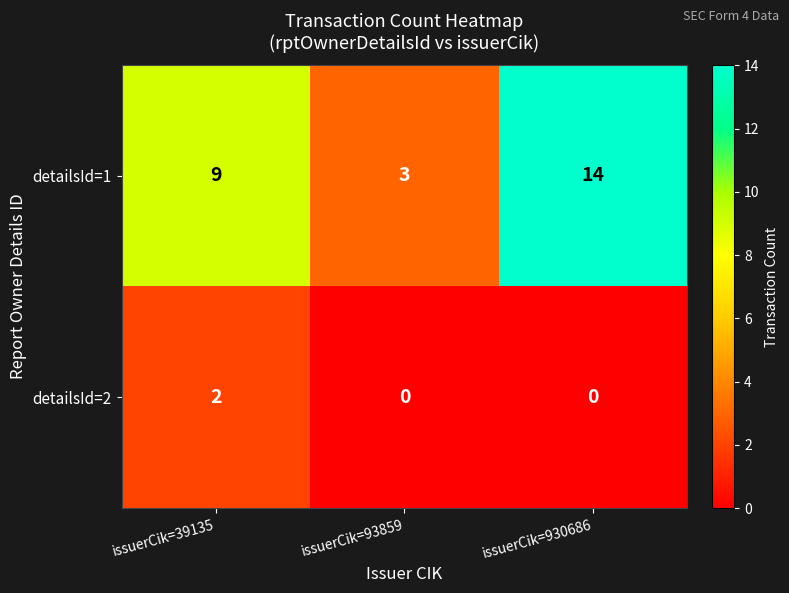

At how many categories does at least one series exceed 11?

1